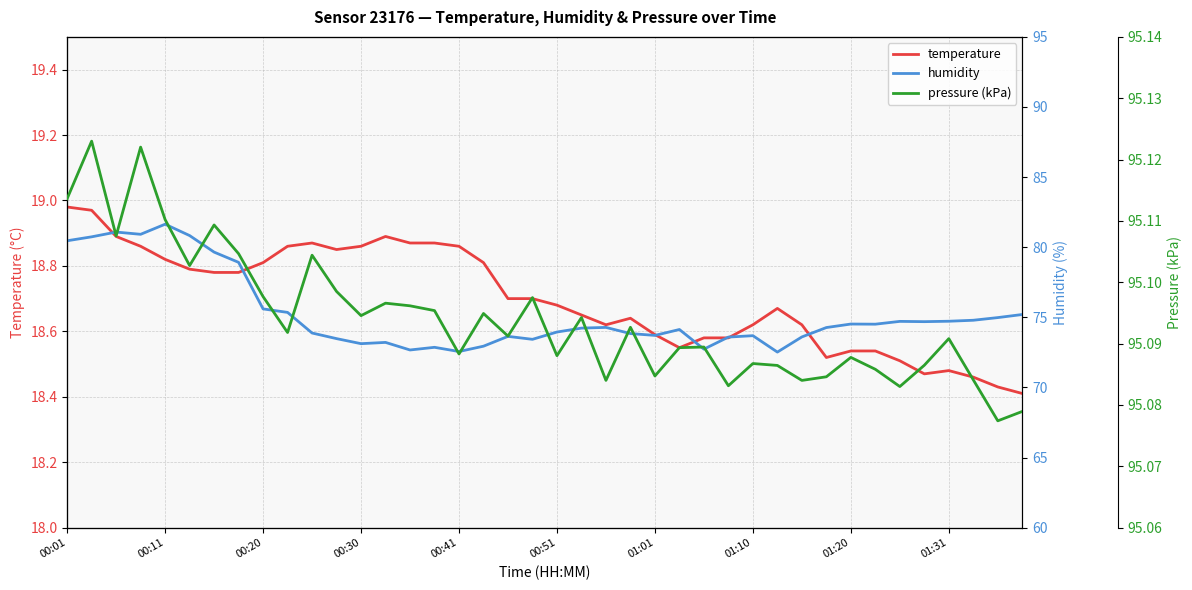

True or false: pressure (kPa) and temperature cross at least once.

False